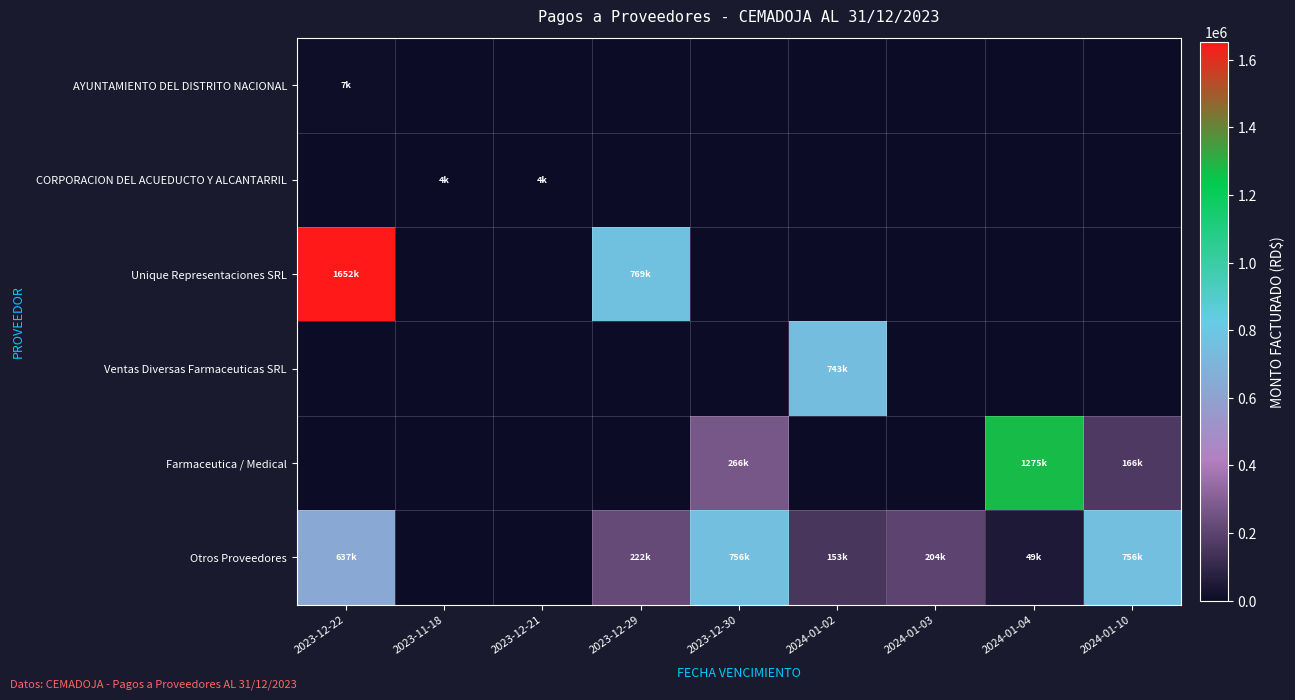

Rank the series by their maximum value, from highest to lowest.

Unique Representaciones SRL, Farmaceutica / Medical, Otros Proveedores, Ventas Diversas Farmaceuticas SRL, AYUNTAMIENTO DEL DISTRITO NACIONAL, CORPORACION DEL ACUEDUCTO Y ALCANTARRIL